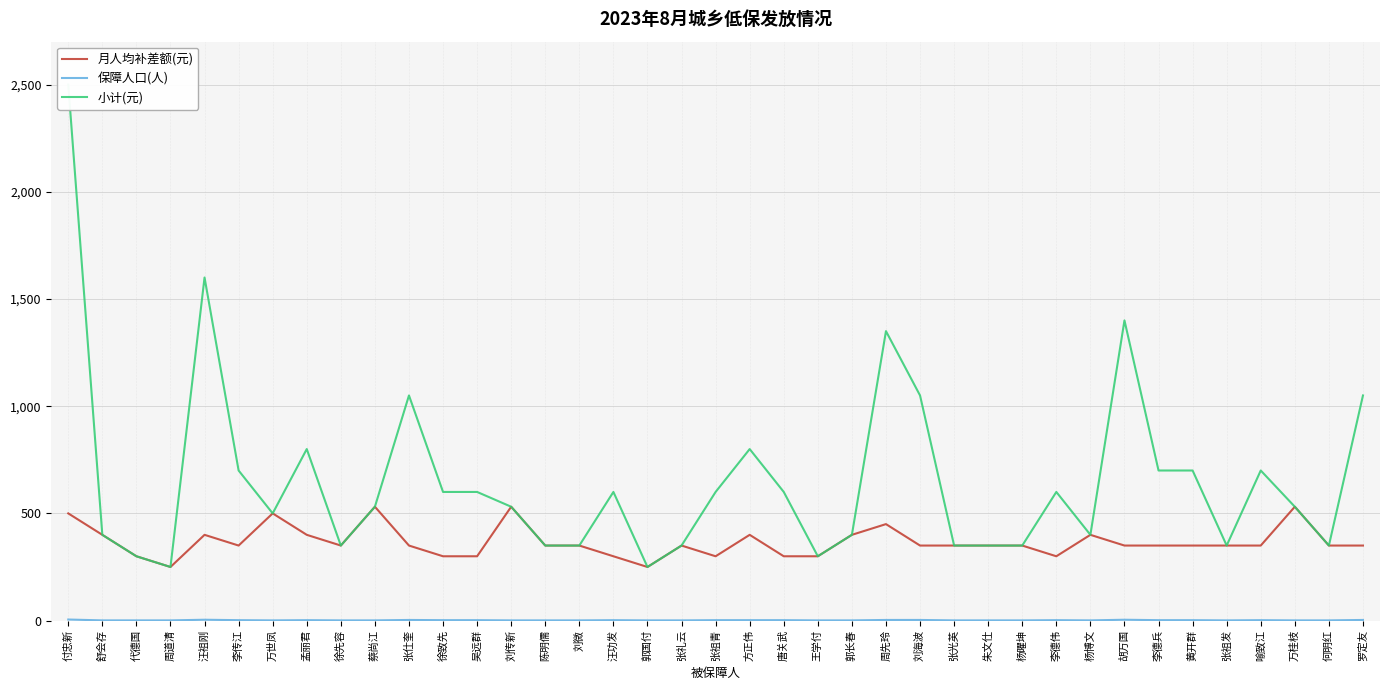

What is the label of the 13th point from the left?

吴远群